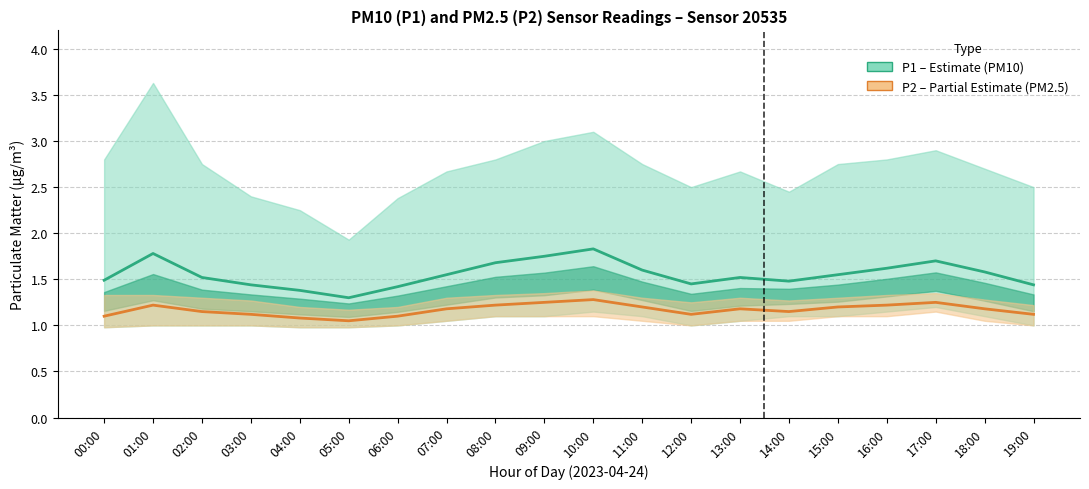

What is the label of the 9th point from the right?

11:00